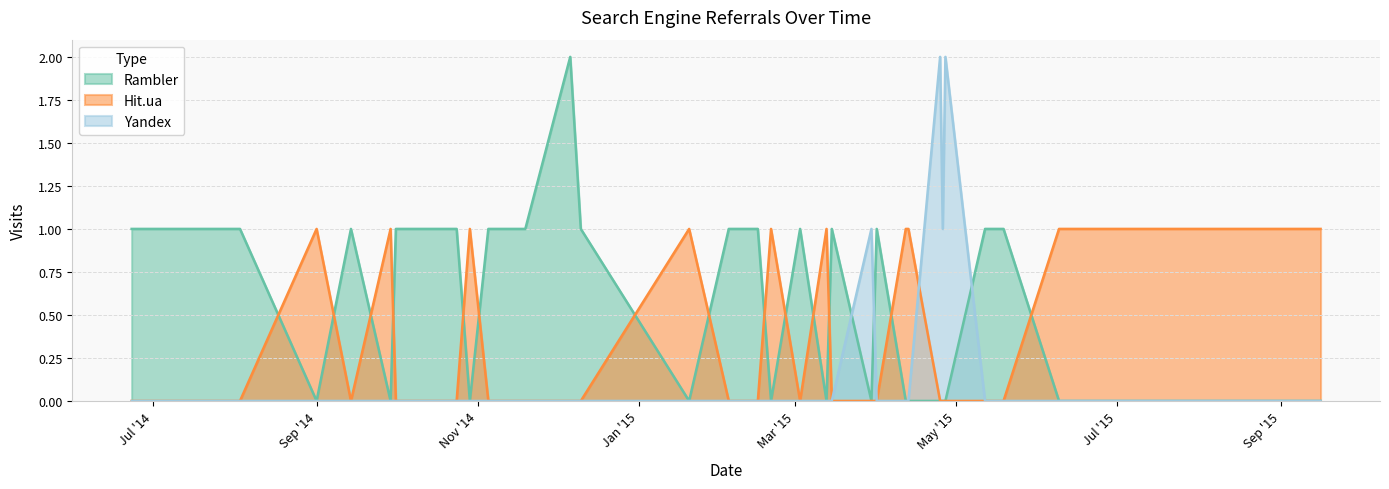

What is the maximum value shown in the chart?

2